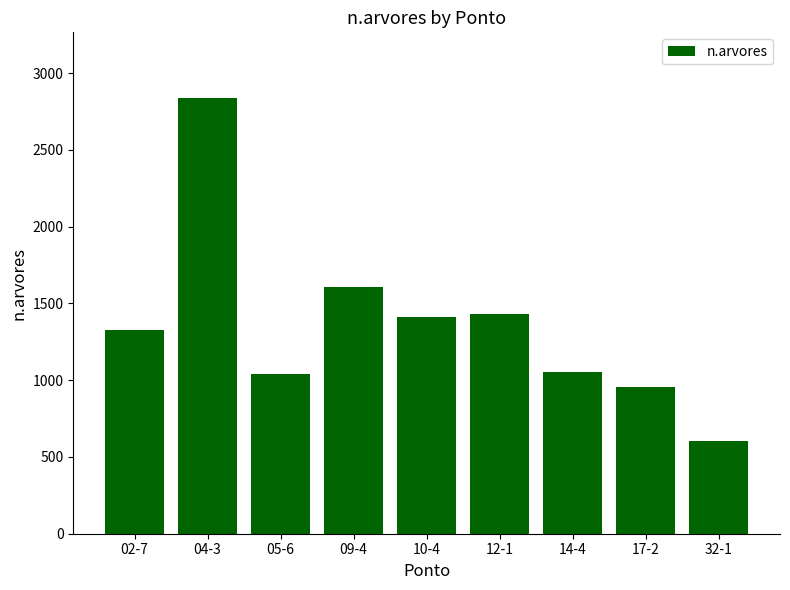

What is the value of the 9th bar from the left?

604.8